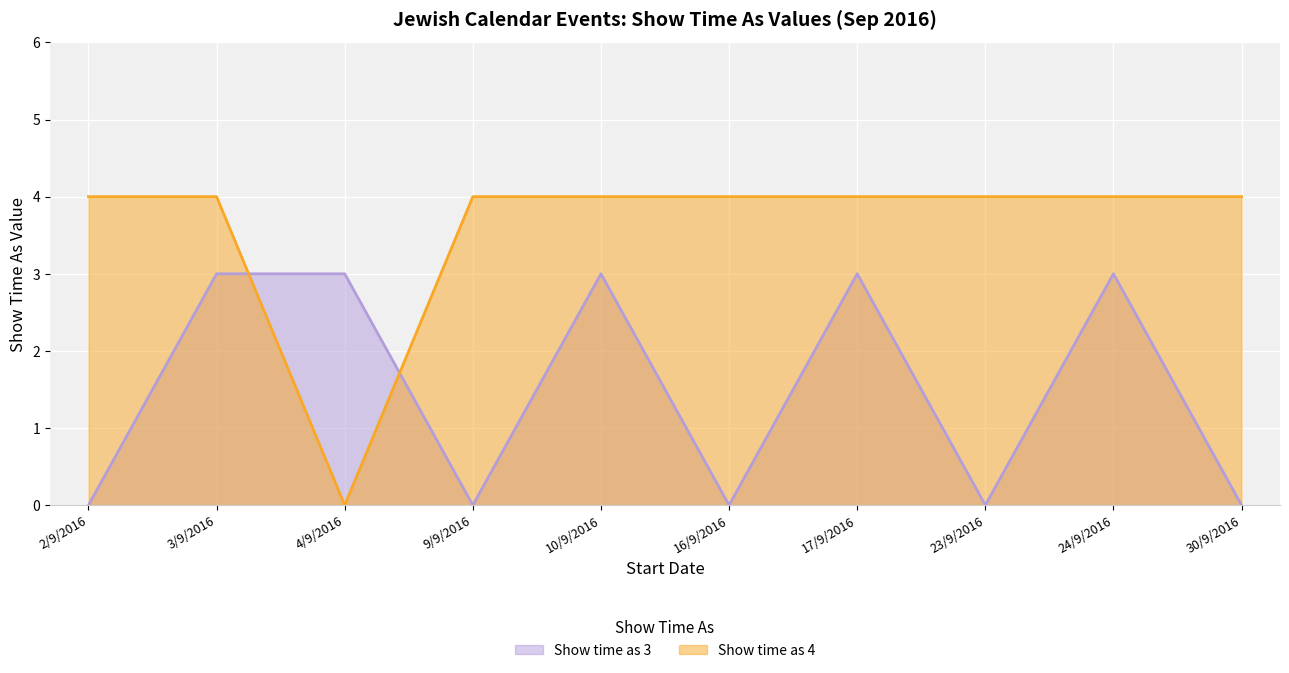

True or false: Show time as 3 has more than 0 points higher than both neighbors.

True